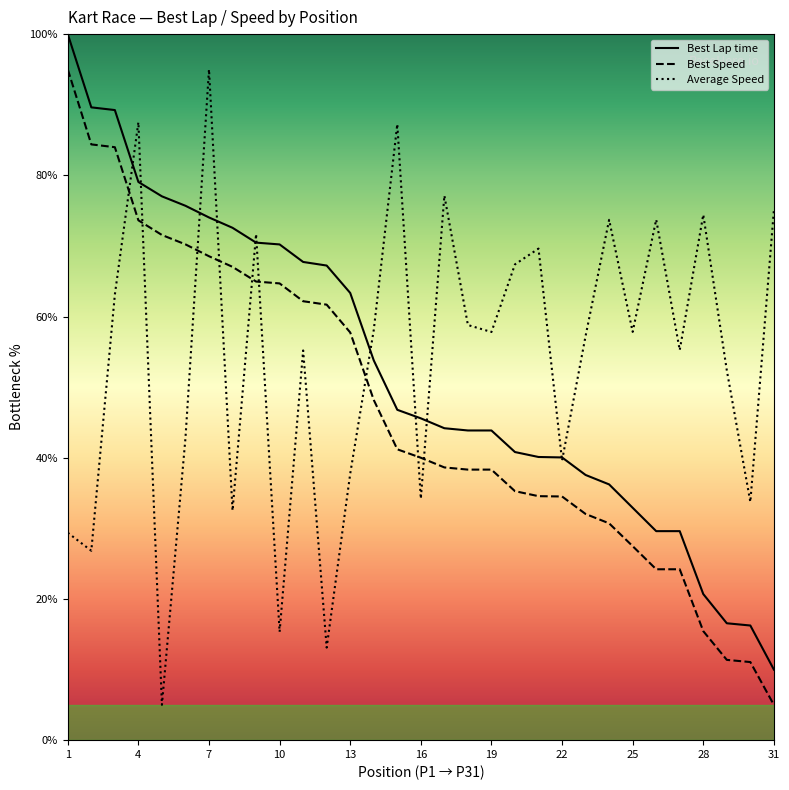

What is the difference between the second highest and minimum values in the Average Speed series?

82.5